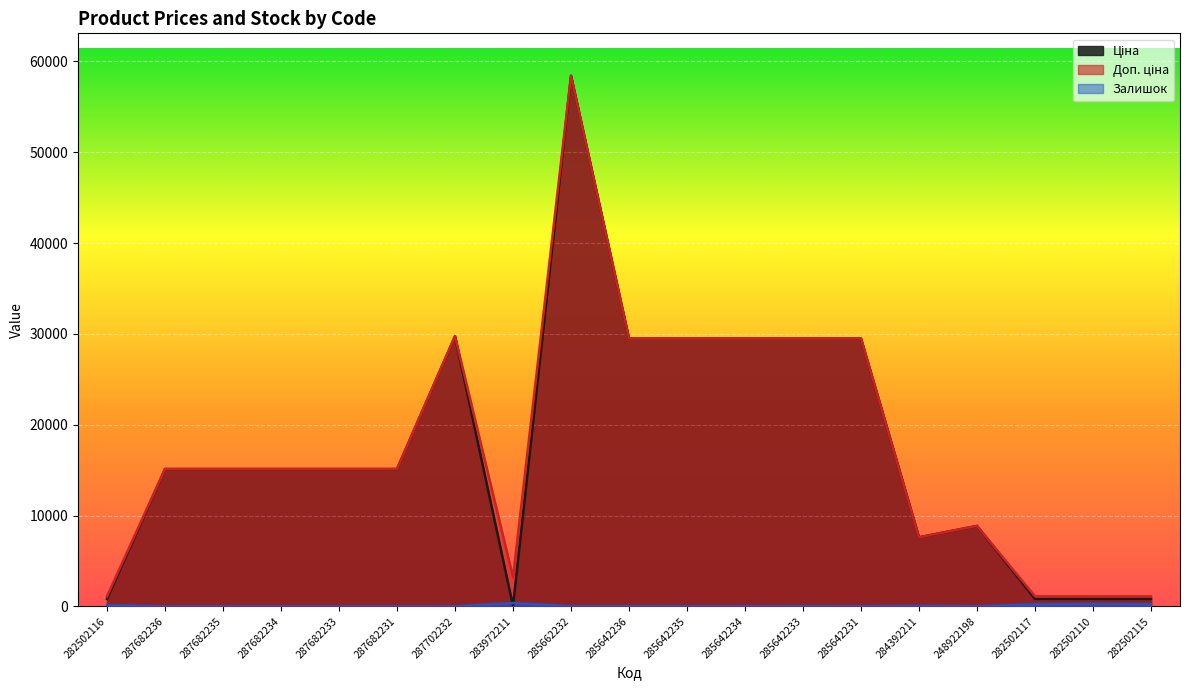

What is the average value of the Ціна series?

17420.5